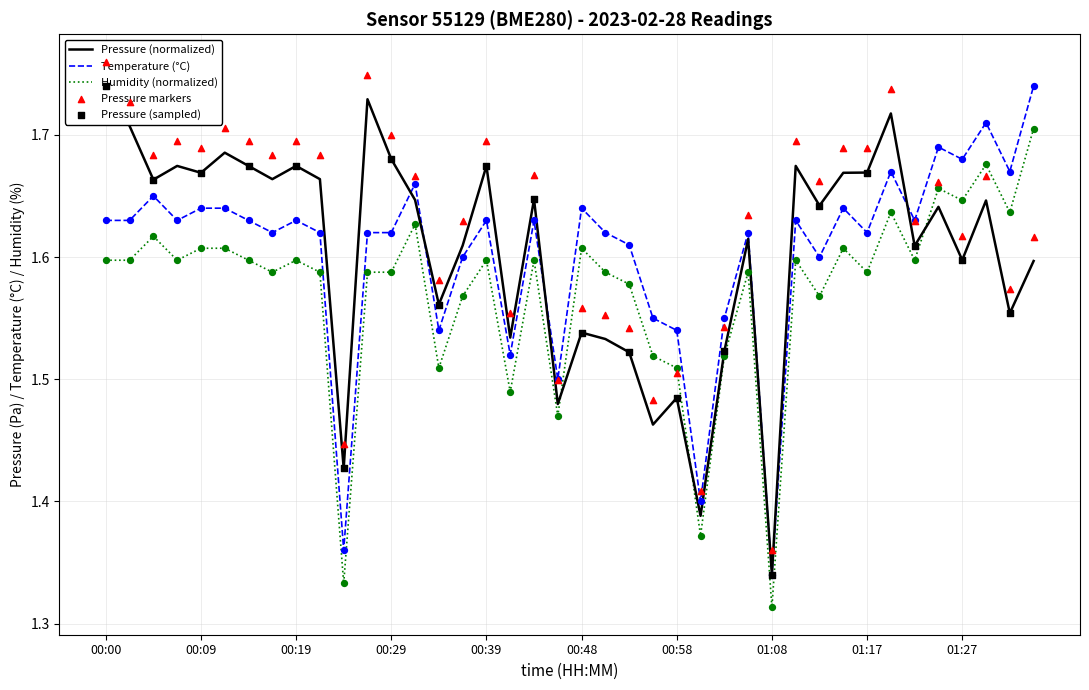

Which series has the largest total across all categories?

pressure